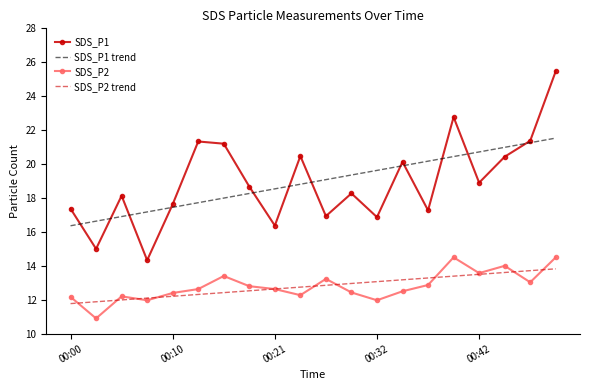

What is the lowest value of the SDS_P1 trend series?

16.4